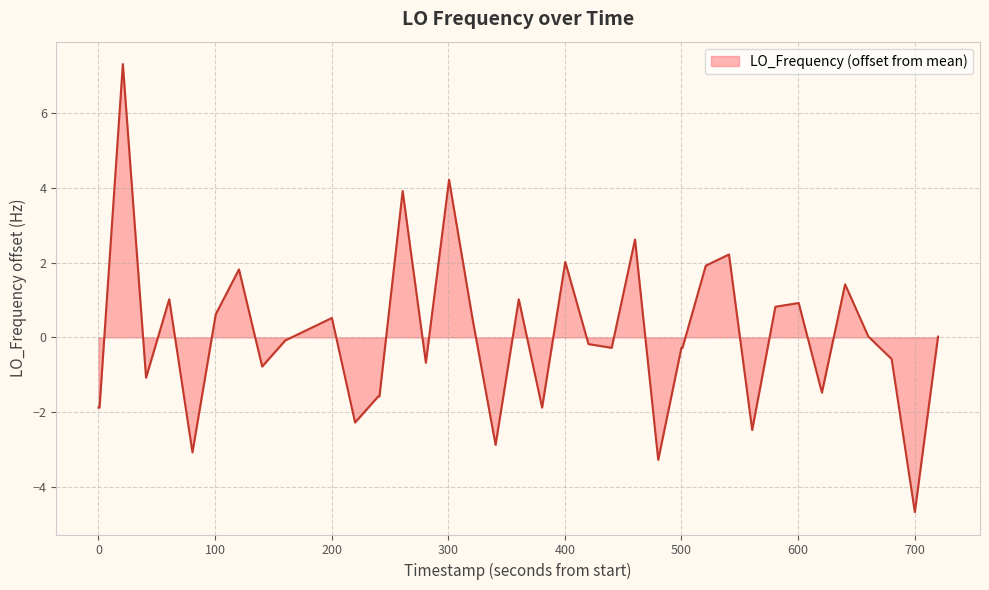

What is the difference between the maximum and minimum values?

12.0